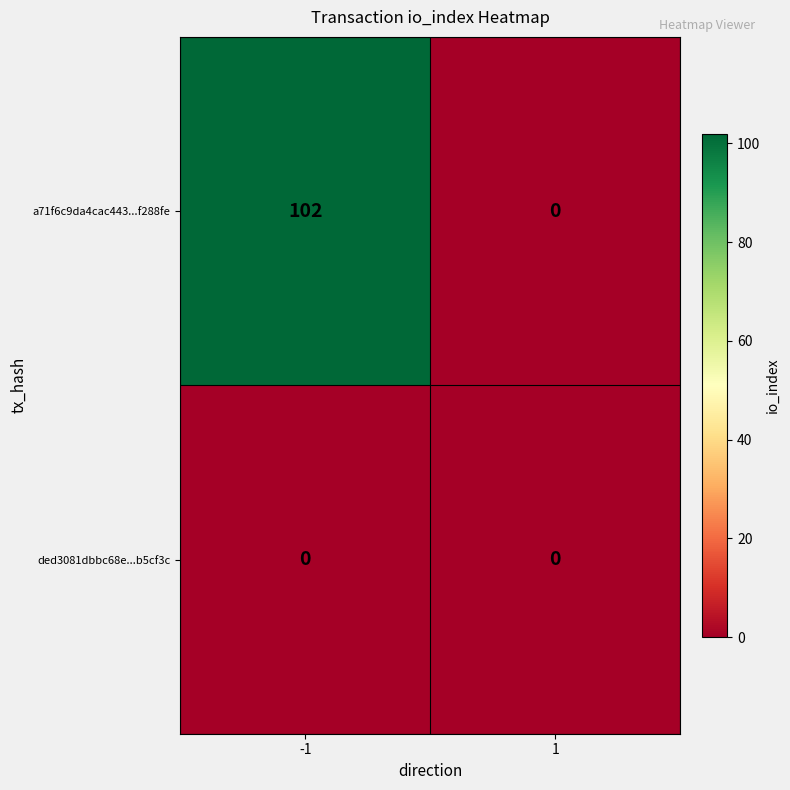

Is it true that ded3081dbbc68e...b5cf3c equals 0 at -1?

True